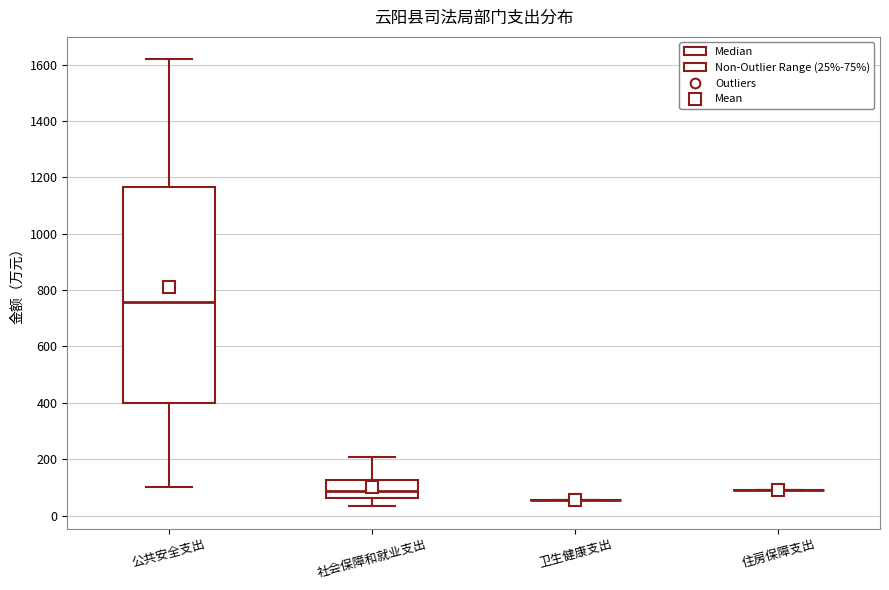

Where is the upper edge of the box for 公共安全支出 on the y-axis? The values are not printed on the chart, so give them approximately, as read against the axis.

1160